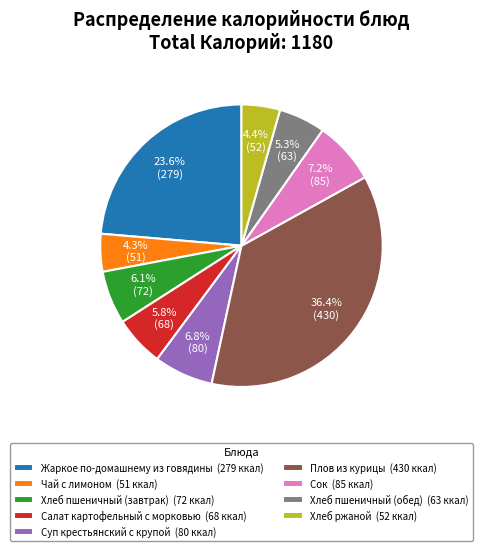

Between Суп крестьянский с крупой and Салат картофельный с морковью, which is larger?

Суп крестьянский с крупой